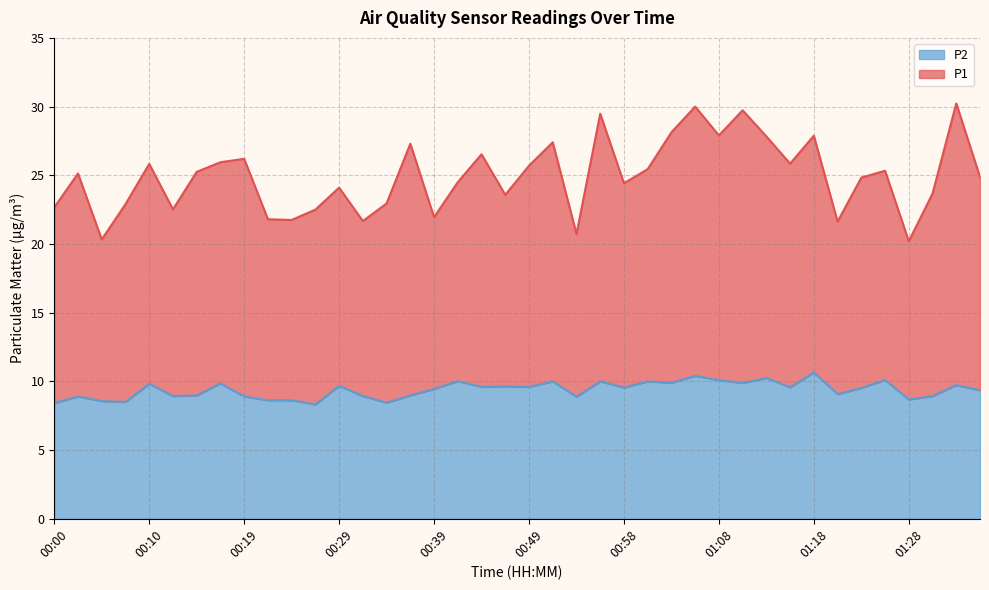

How many interior local peaks does the P1 series have?

13